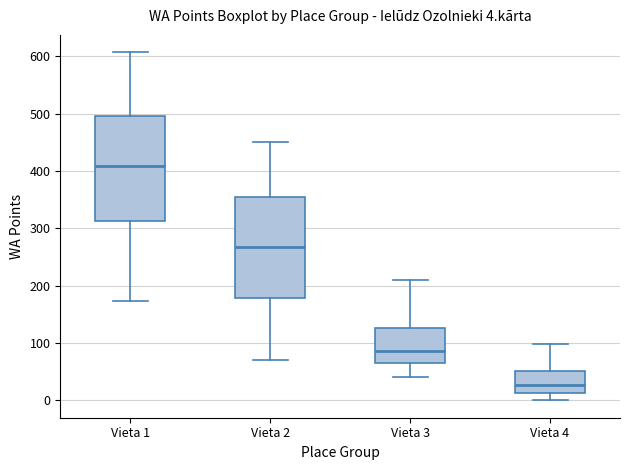

Which box has the highest median line?

Vieta 1